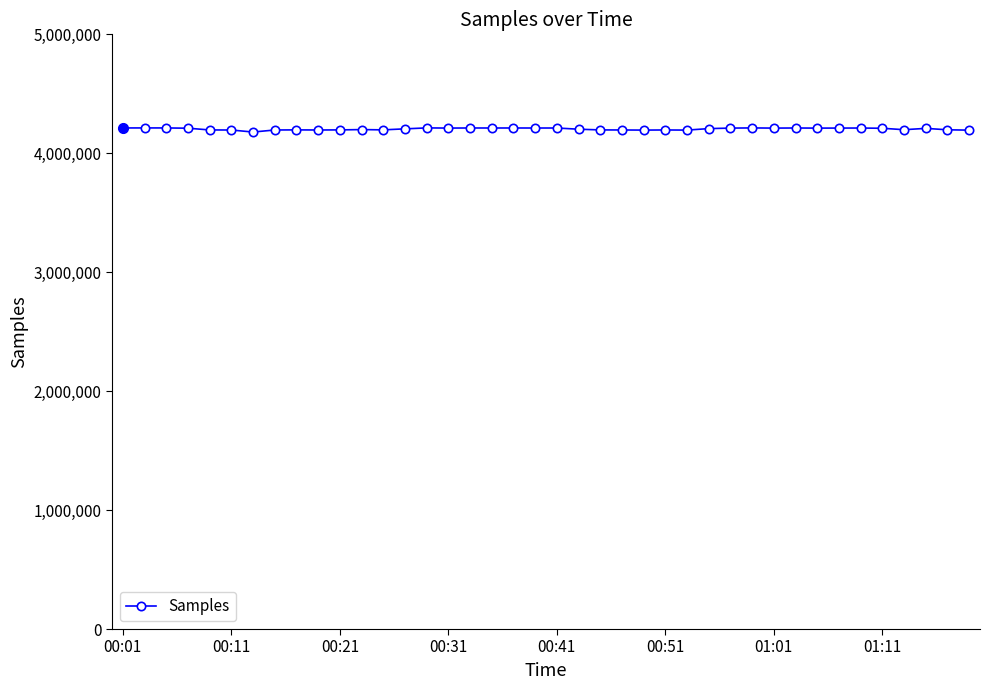

True or false: the data has more than 0 interior local peaks.

True